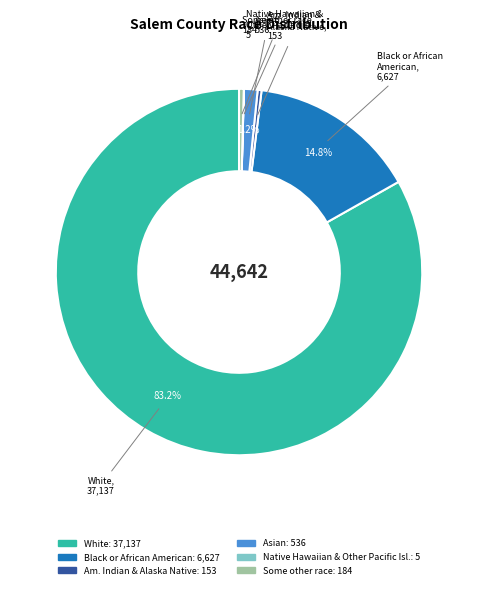

Is there any slice that represents more than half of the pie?

Yes